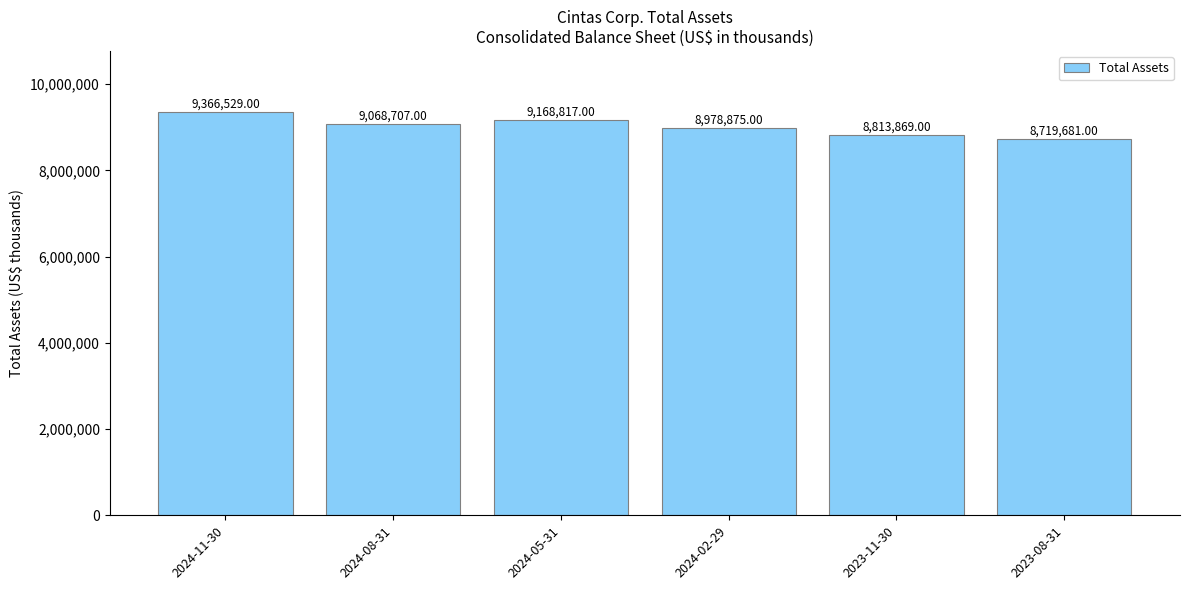

What is the value of the 1st bar from the left?

9366529